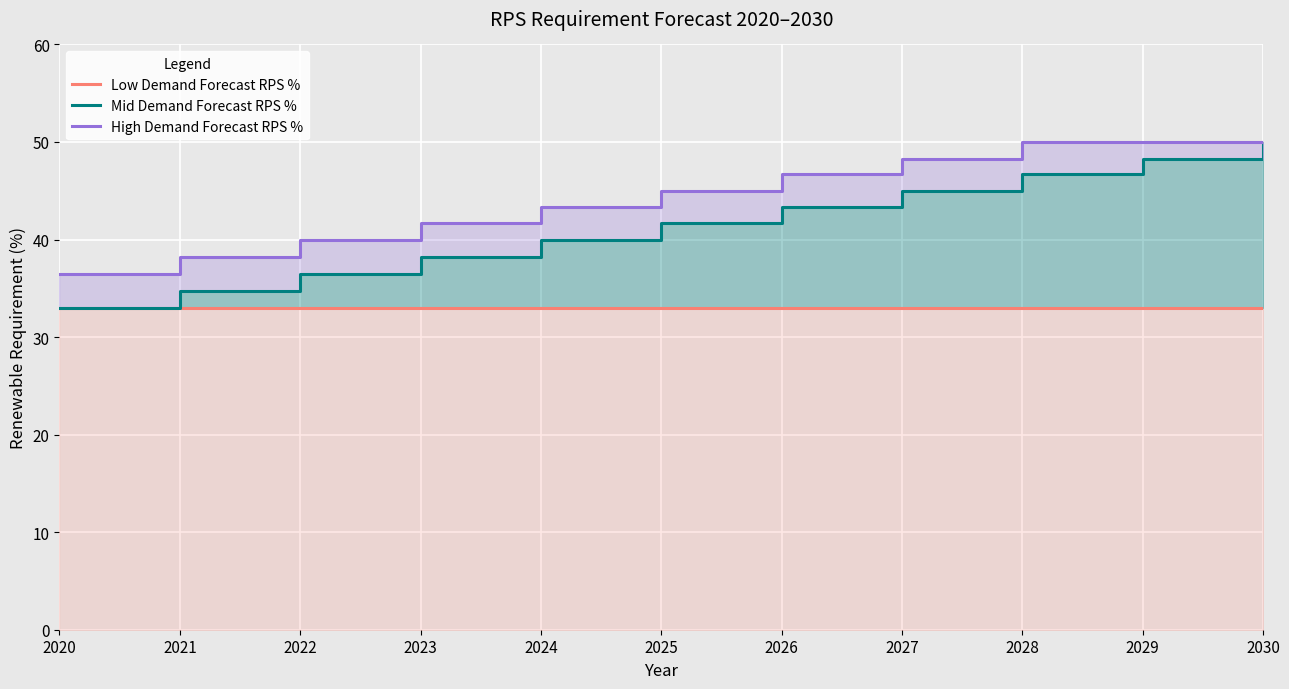

Reading left to right, transcribe all the data shown in this chart.

Low Demand Forecast RPS %: 2020=33.0	2021=33.0	2022=33.0	2023=33.0	2024=33.0	2025=33.0	2026=33.0	2027=33.0	2028=33.0	2029=33.0	2030=33.0
Mid Demand Forecast RPS %: 2020=33.0	2021=34.8	2022=36.5	2023=38.2	2024=40.0	2025=41.7	2026=43.3	2027=45.0	2028=46.7	2029=48.3	2030=50.0
High Demand Forecast RPS %: 2020=36.5	2021=38.2	2022=40.0	2023=41.7	2024=43.3	2025=45.0	2026=46.7	2027=48.3	2028=50.0	2029=50.0	2030=50.0